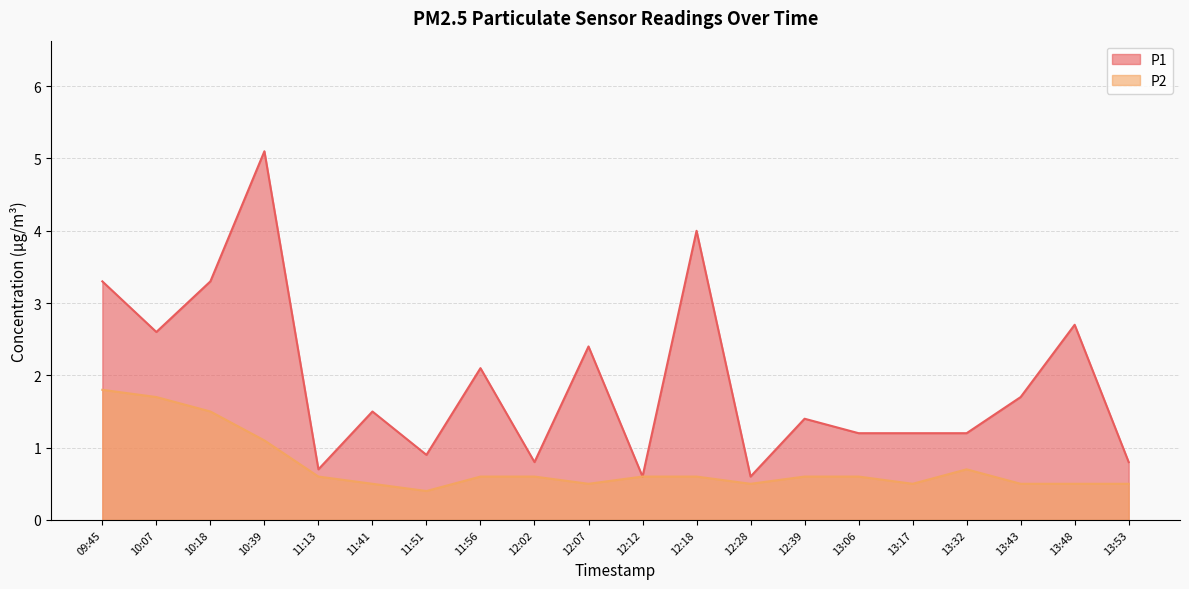

True or false: P1 has a value of 1.7 at 13:43.

True